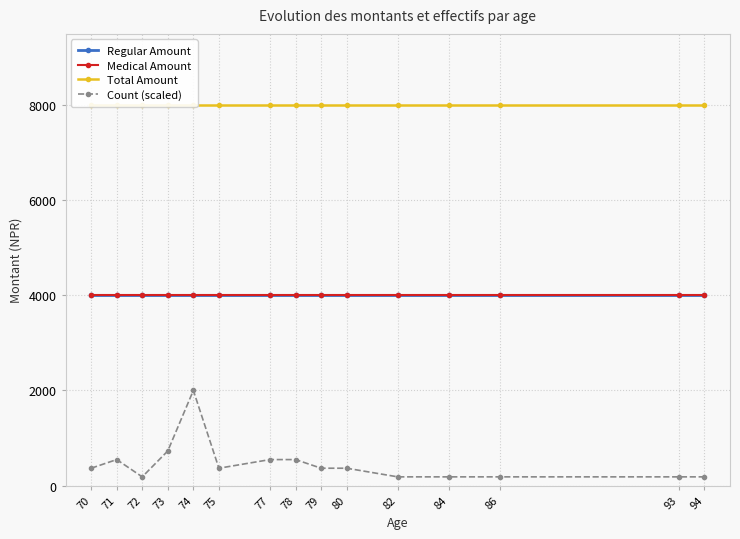

How many distinct data groups are displayed?

4